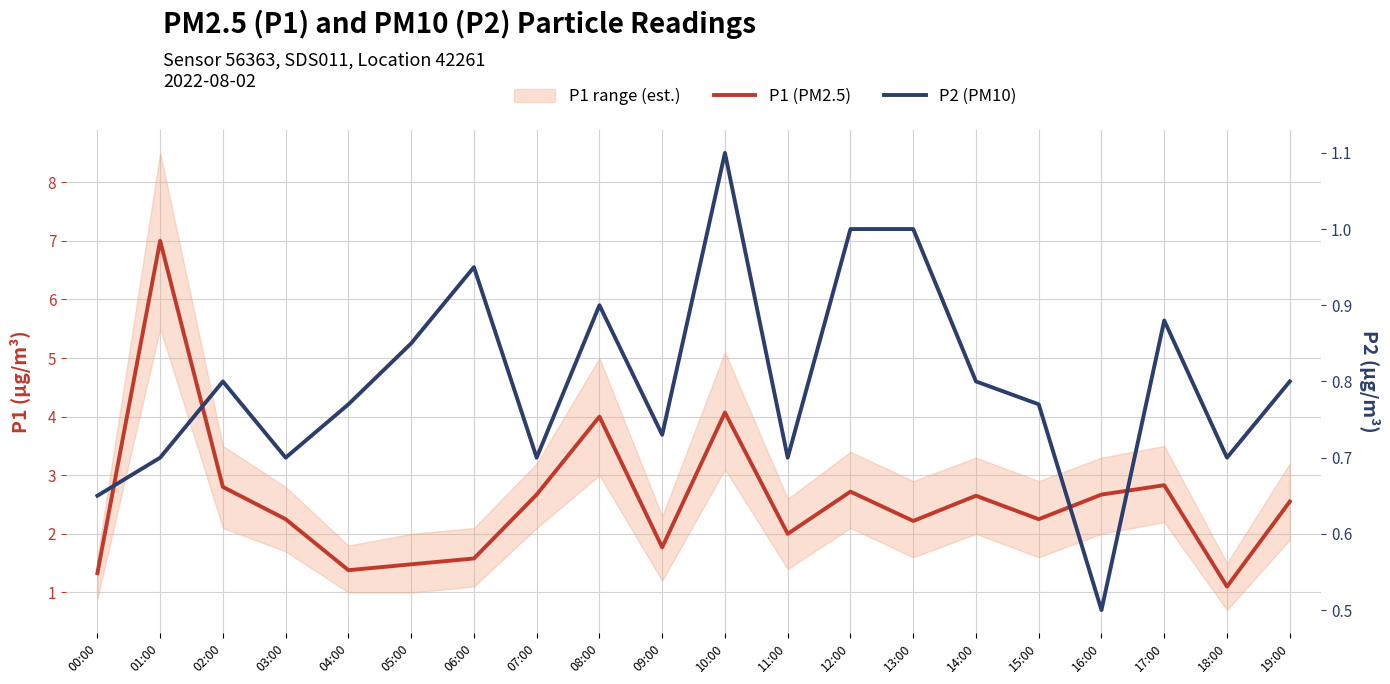

At which category does P2 (PM10) reach its first local valley?

03:00